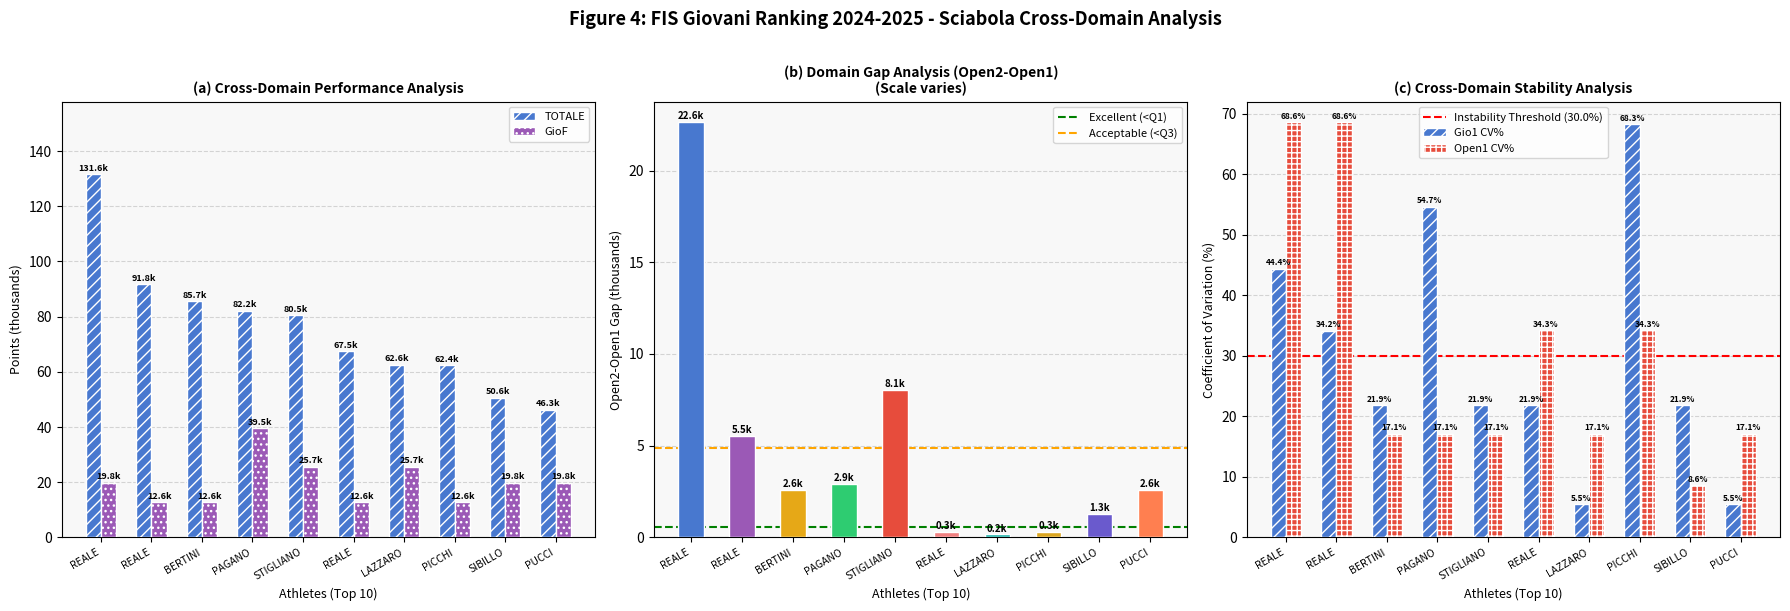

Rank the series by their maximum value, from lowest to highest.

GioF, Gio1, Open1, TOTALE